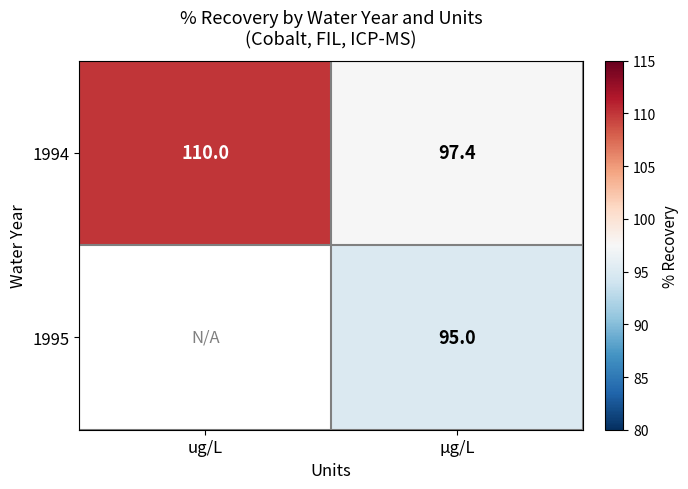

What is the difference between the highest and lowest values at µg/L?

2.4